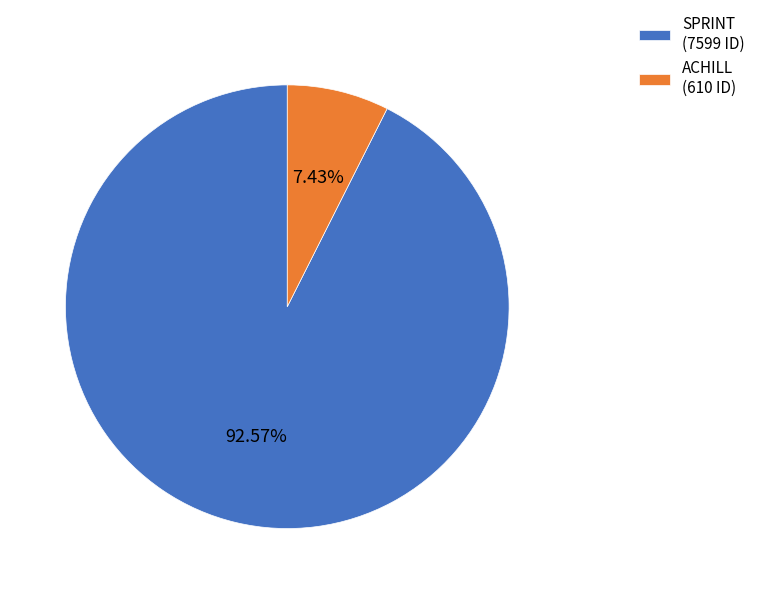

Which category accounts for the majority?

SPRINT